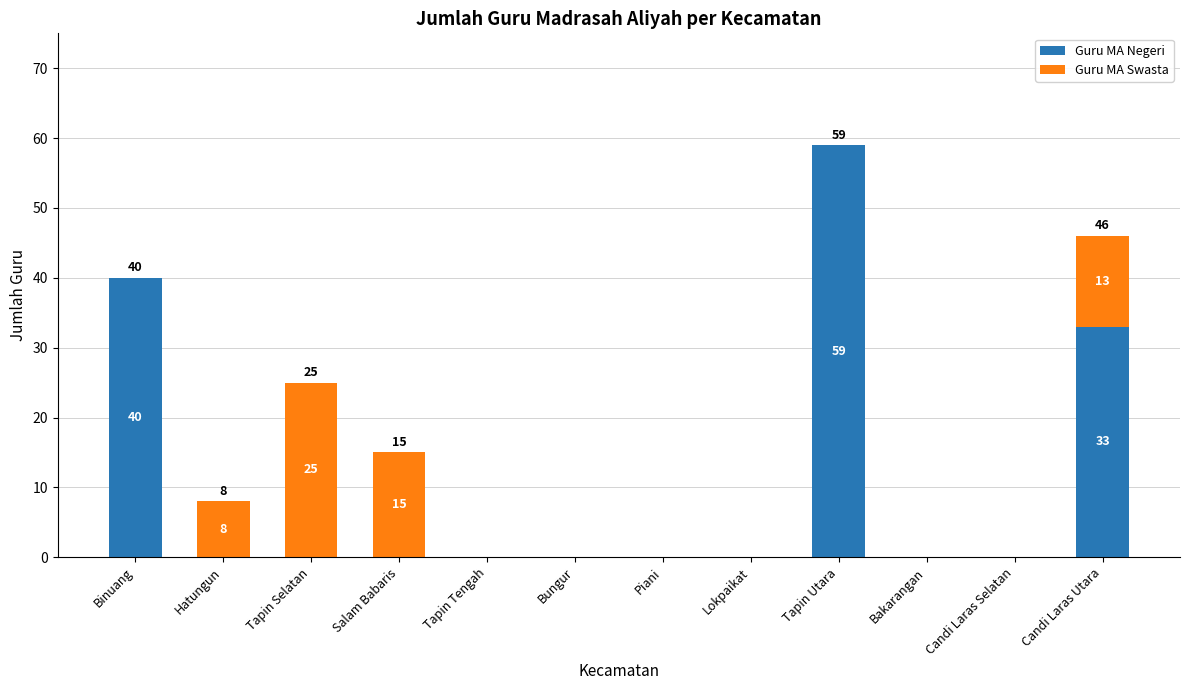

Count the Guru MA Negeri values in the range 0 to 33.

10